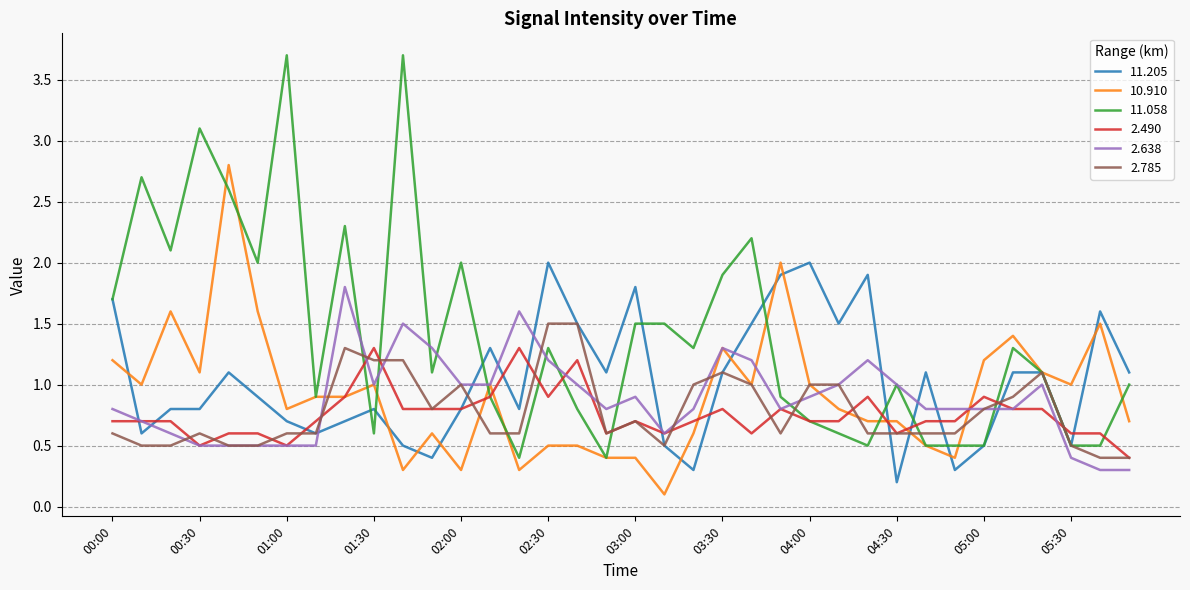

What is the highest value of the 2.638 series?

1.8